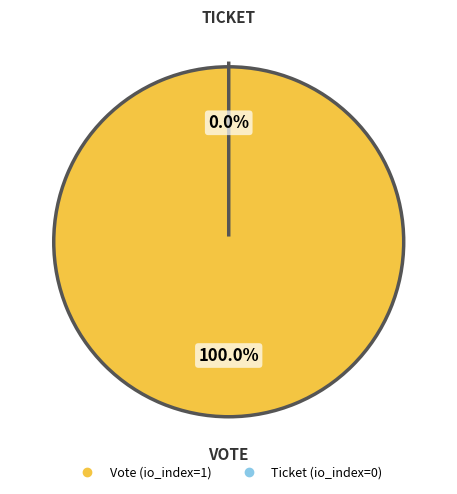

To the nearest percent, what portion does Vote represent?

100%